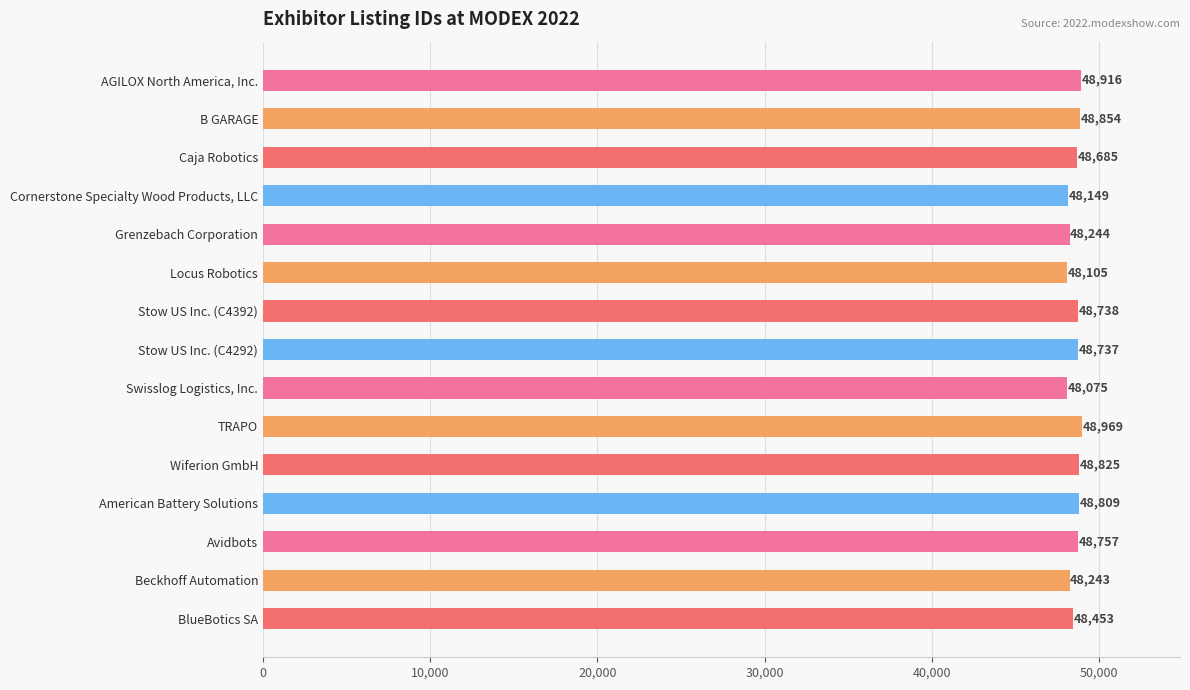

Between BlueBotics SA and Avidbots, which is larger?

Avidbots